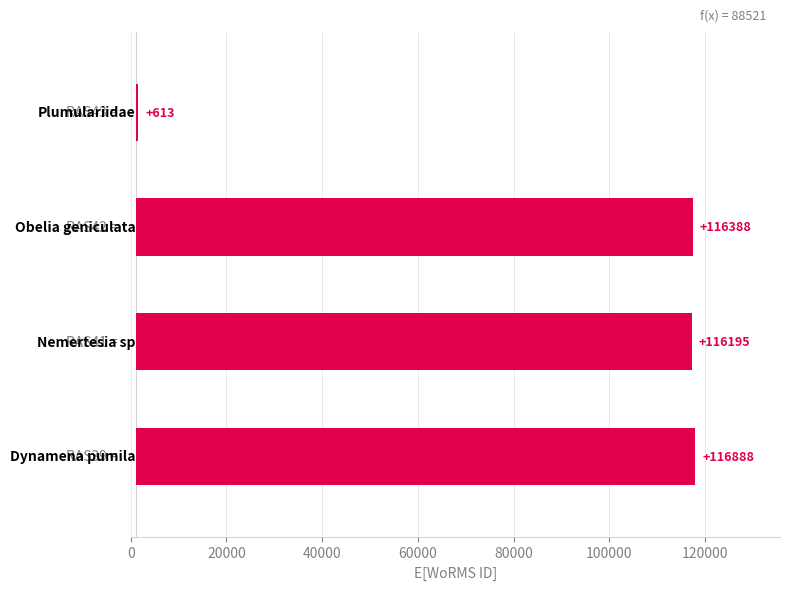

True or false: the data shows 52760 at 20000.

False